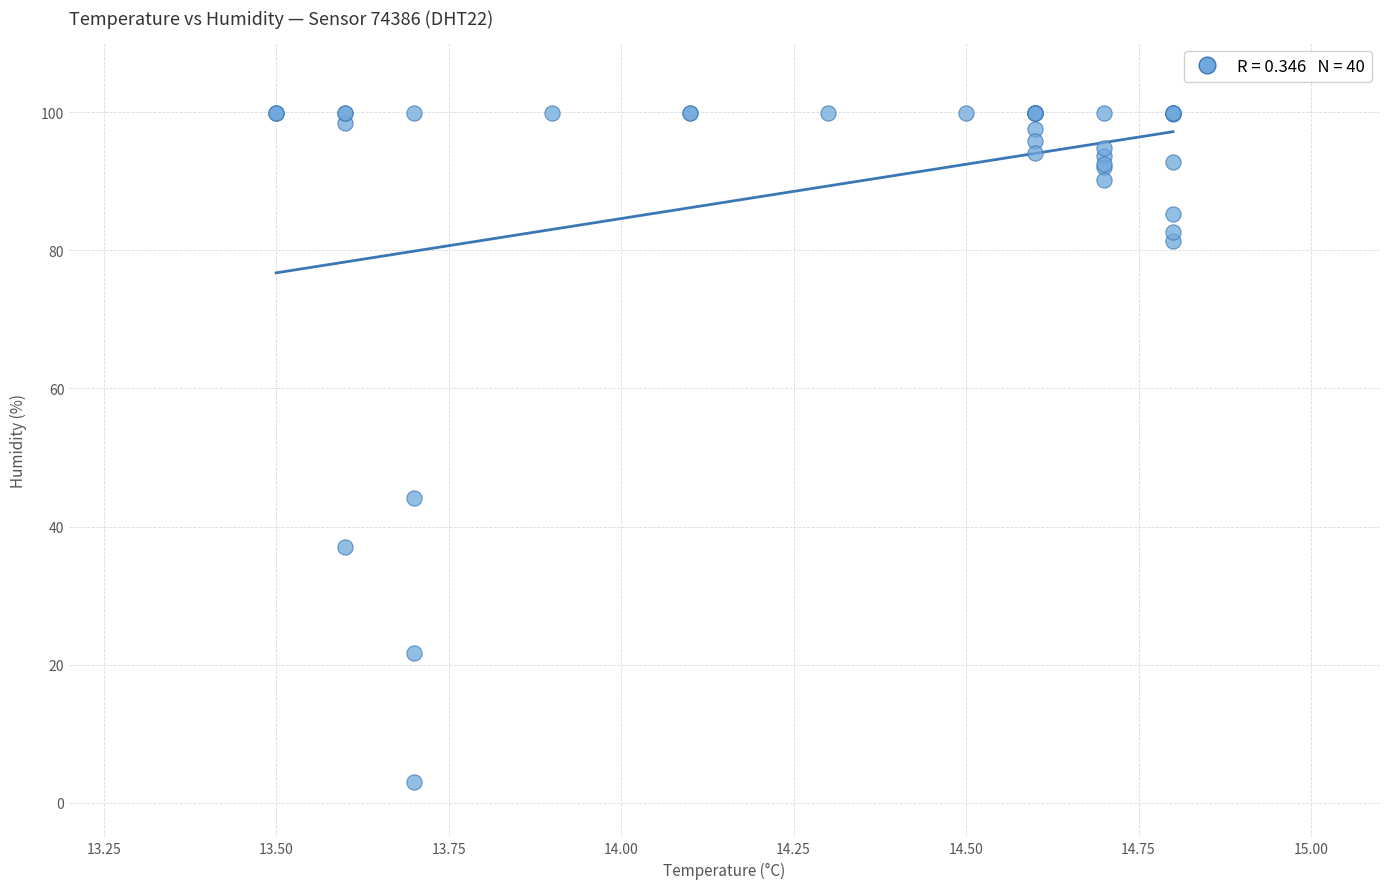

What Y value in the scatter plot is closest to 51?

44.1